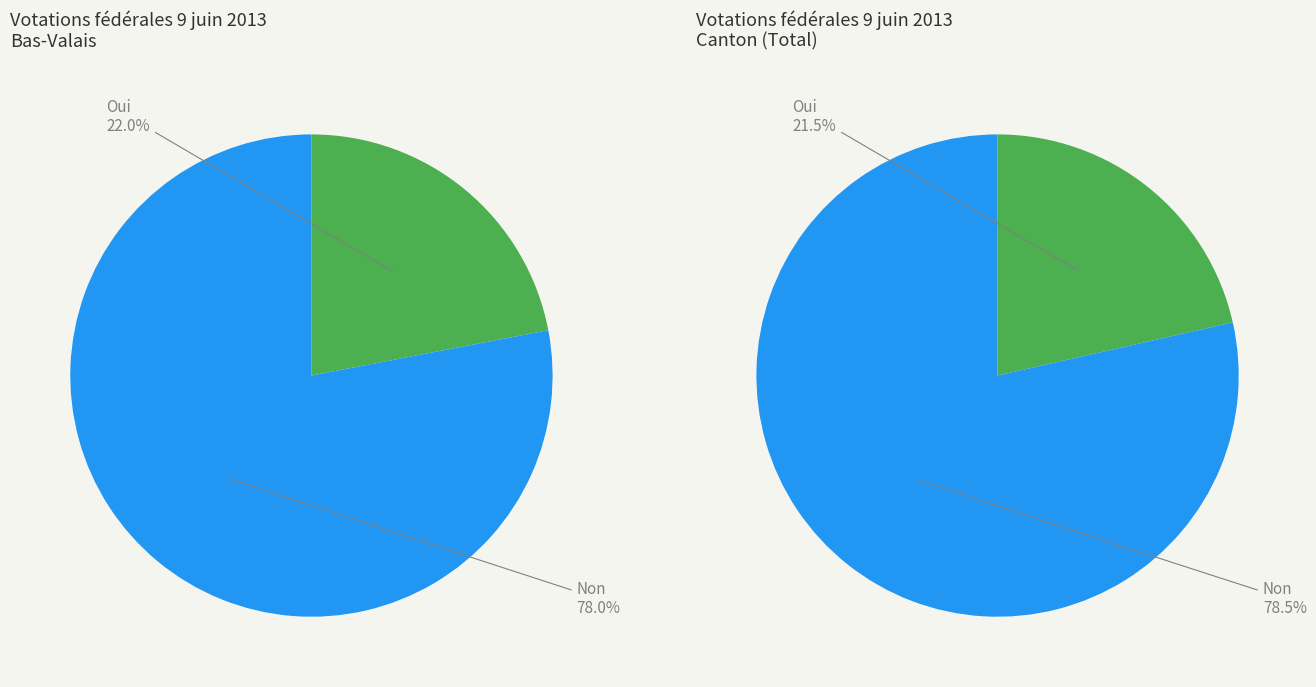

How many slices are in this pie chart?

2